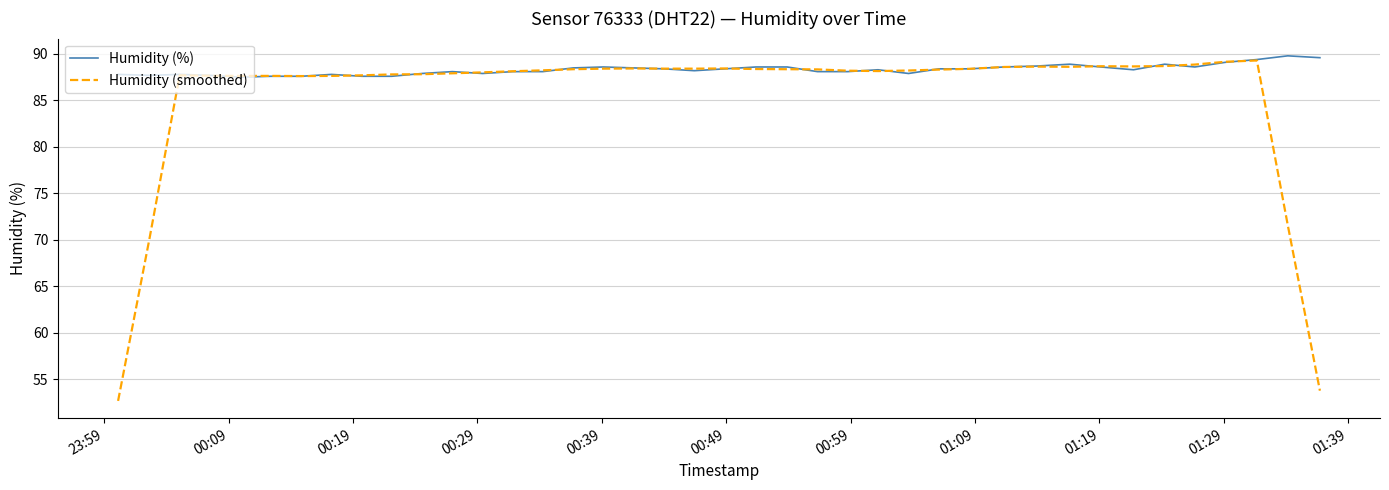

List the series in order of their overall mean, lowest first.

Humidity (smoothed), Humidity (%)